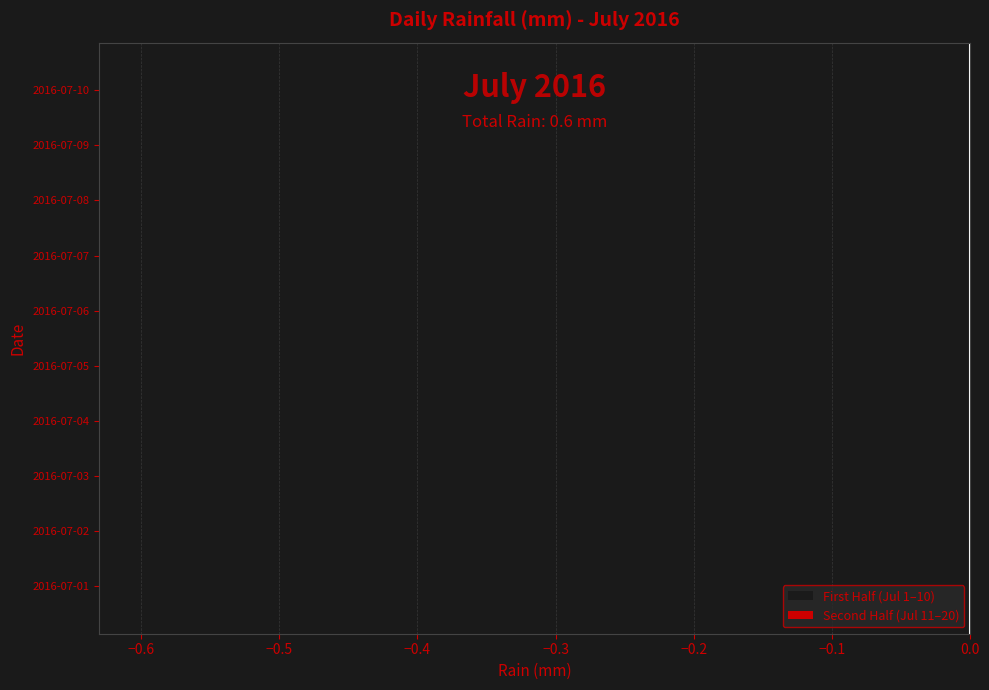

Is it true that the value at 2016-07-06 is -0.2?

False